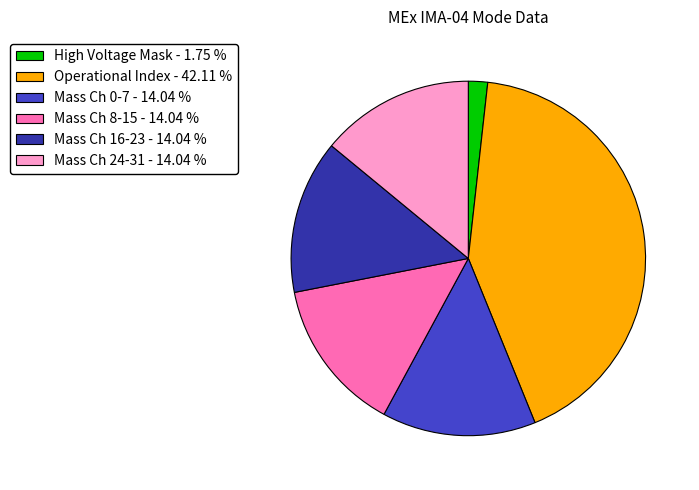

Count the number of slices in the pie.

6